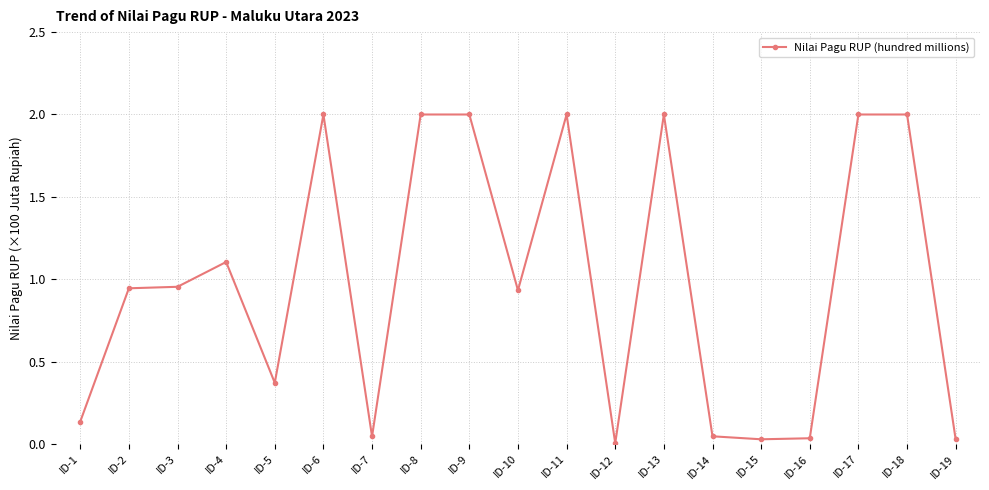

Approximately how many times larger is the value at ID-11 compared to ID-4?

1.8